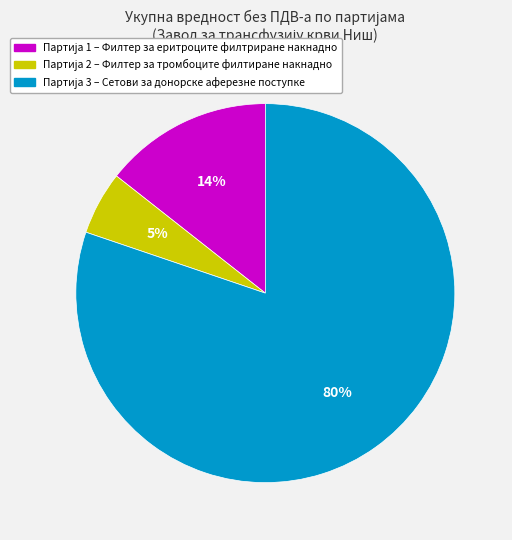

To the nearest percent, what is the average slice percentage?

33%